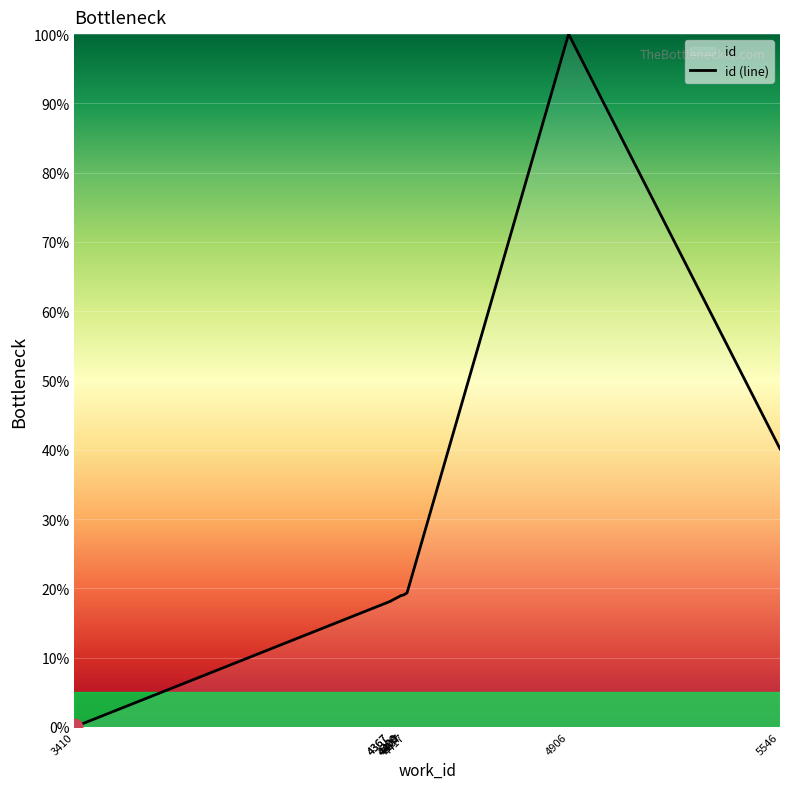

What is the difference between the maximum and minimum values?

100.0